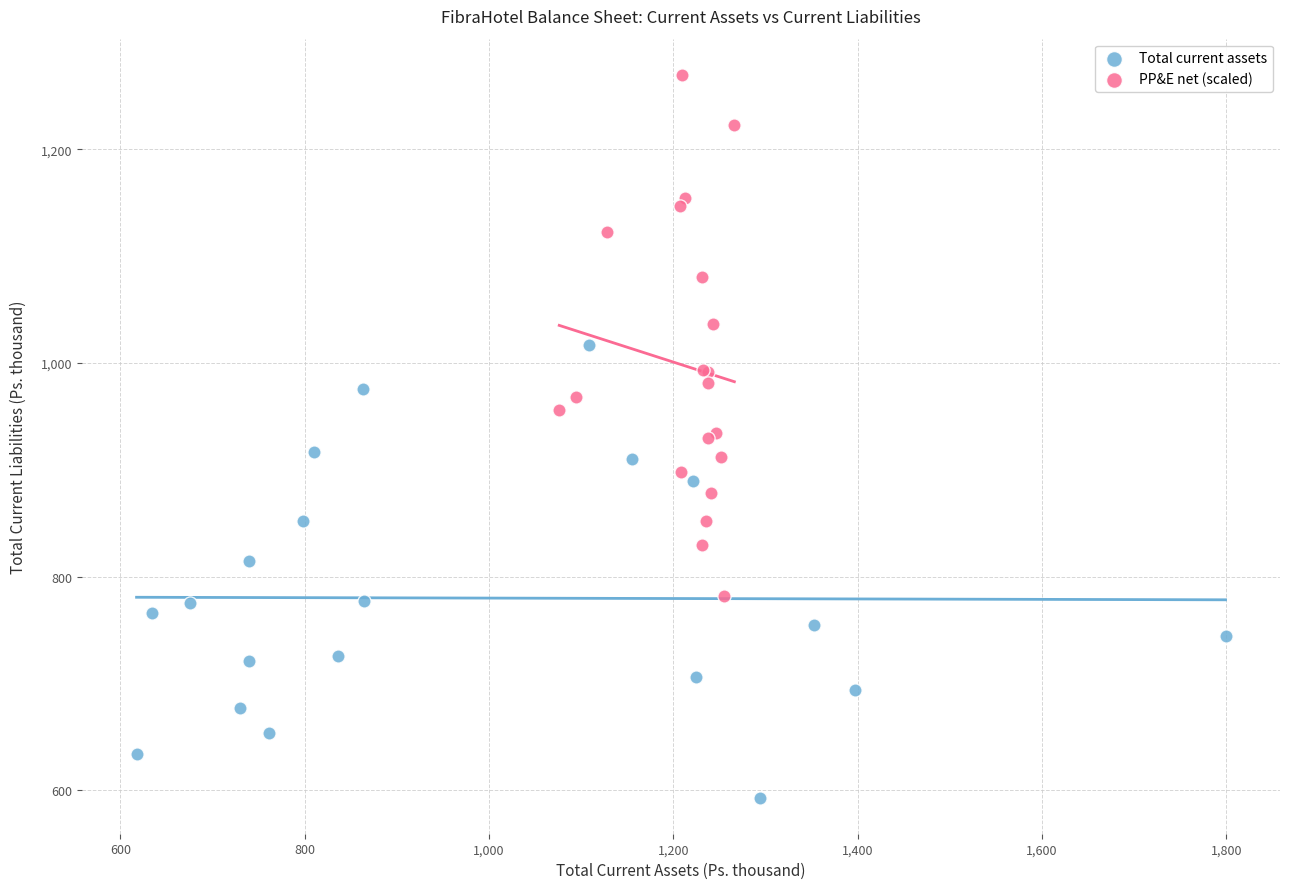

Which series has the widest spread of Y values?

PP&E net (scaled)